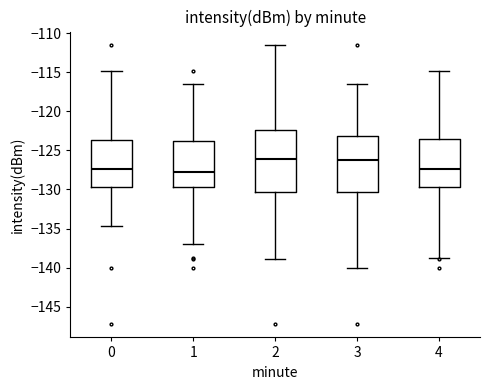

Reading left to right, read every box against the y-axis: the position of its median line, the range the box covers, and the ends of its whiskers. The values are not printed on the chart, so give them approximately, as read against the axis.

0: median -127.5, box -129.5 to -123.5, whiskers -134.5 to -115.0
1: median -127.5, box -129.5 to -124.0, whiskers -137.0 to -116.5
2: median -126.0, box -130.5 to -122.5, whiskers -139.0 to -111.5
3: median -126.0, box -130.5 to -123.0, whiskers -140.0 to -116.5
4: median -127.5, box -129.5 to -123.5, whiskers -138.5 to -115.0